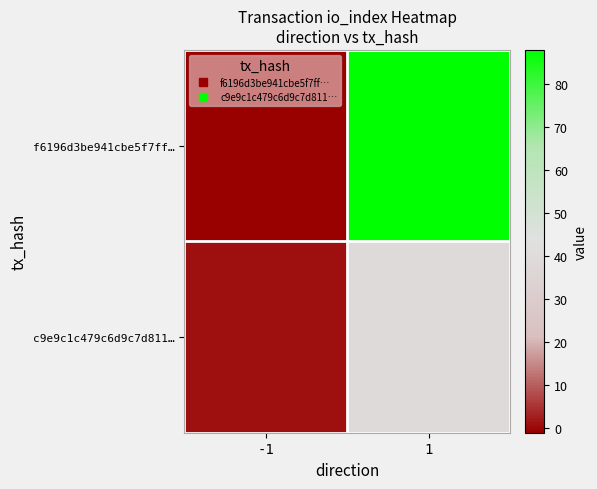

Between 1 and -1, which is larger?

1